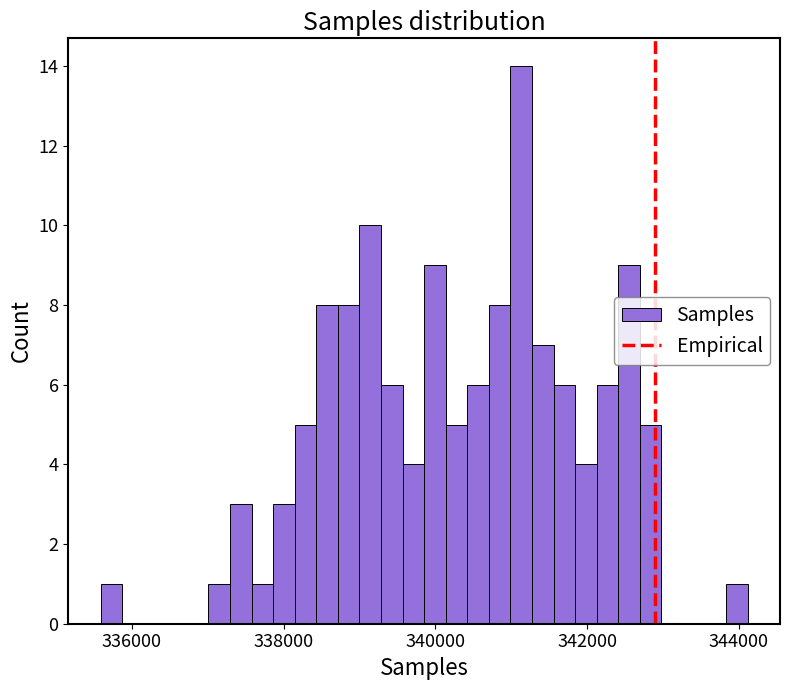

Read against the x-axis, roughly where is the centre of the tallest bar?

341200